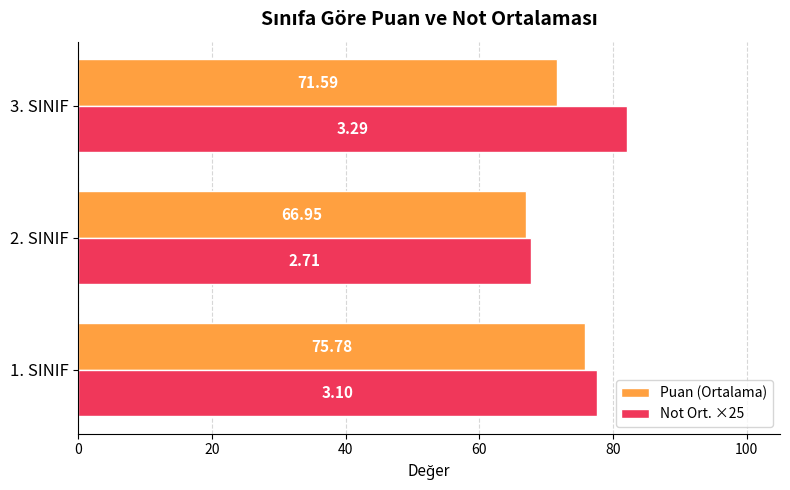

Which series changed the most between 1. SINIF and 3. SINIF?

Not Ort. ×25